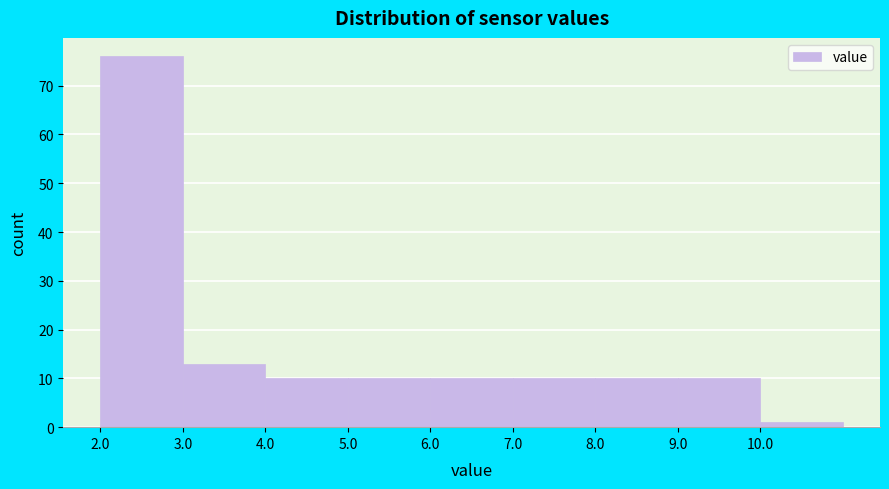

Reading left to right, list every bar in this chart as the range it spans on the x-axis followed by its height. The values are not printed on the chart, so give them approximately, as read against the axis.

2 to 3: 76
3 to 4: 13
4 to 5: 10
5 to 6: 10
6 to 7: 10
7 to 8: 10
8 to 9: 10
9 to 10: 10
10 to 11: 1